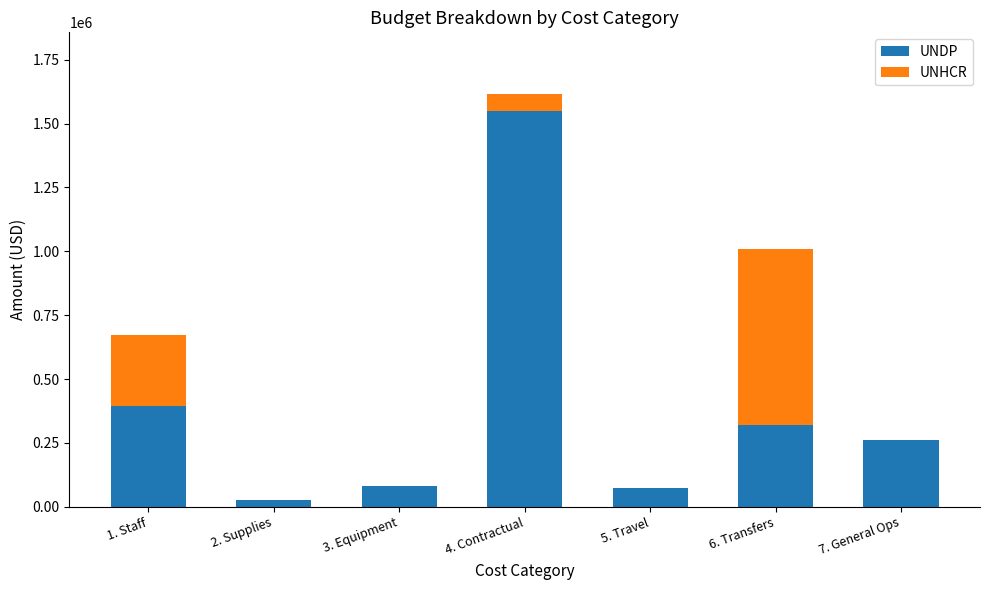

At which label is UNDP closest to 787500?

1. Staff